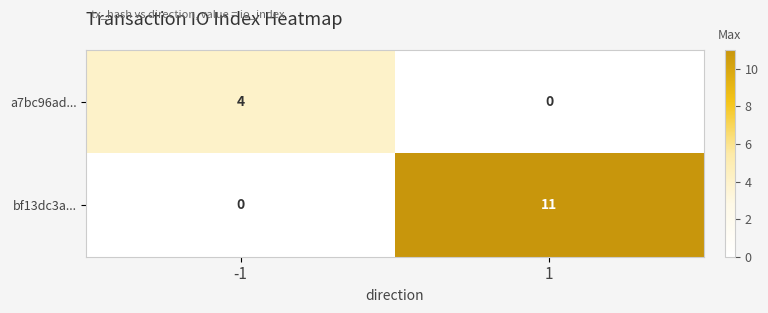

At which category is the sum across all series the highest?

1